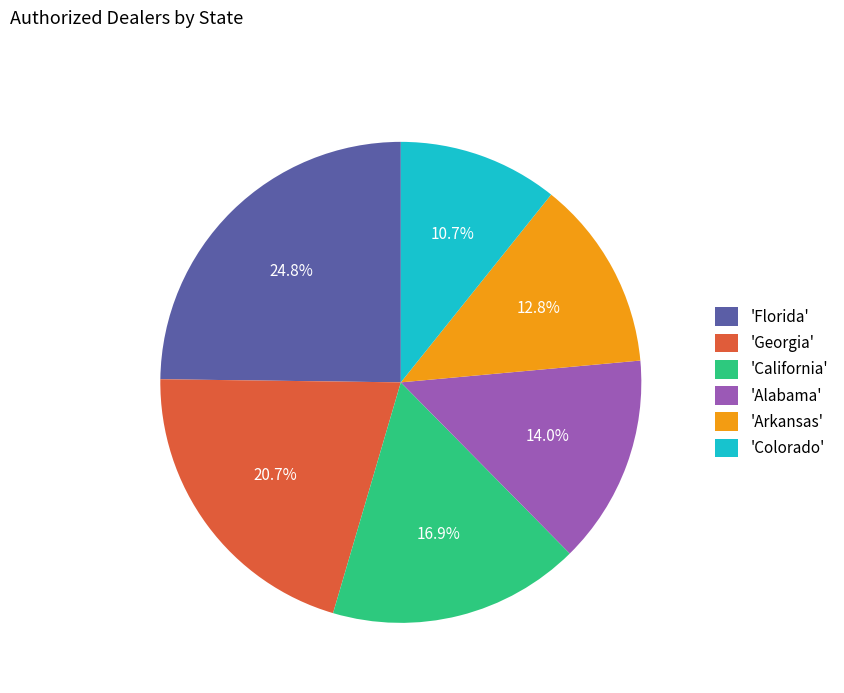

Is the sum of 'Florida' and 'California' greater than half?

No